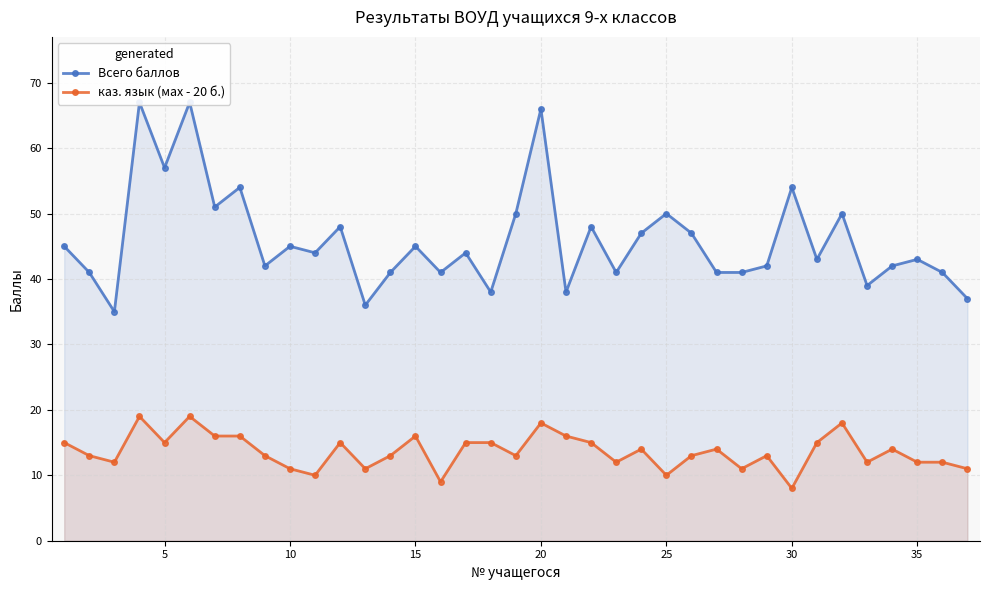

How many lines are shown in the chart?

2